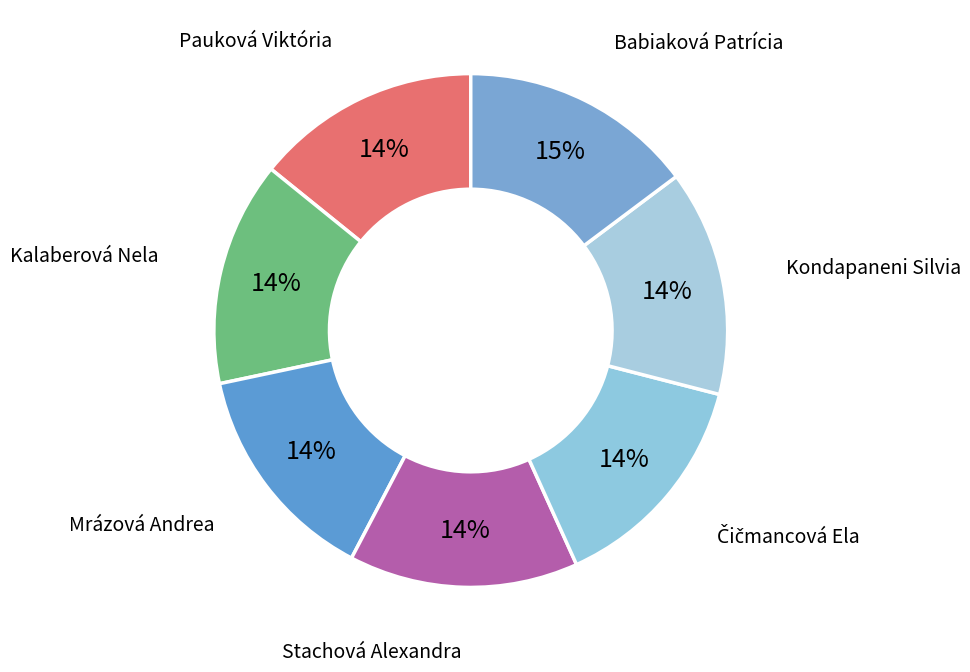

Is the sum of Pauková Viktória and Kondapaneni Silvia greater than half?

No